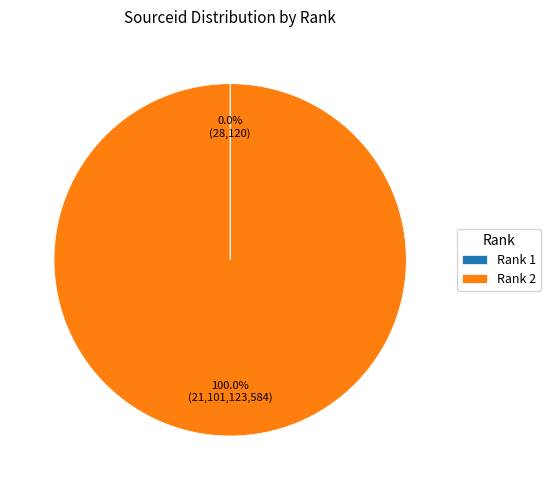

What is the majority slice?

Rank 2